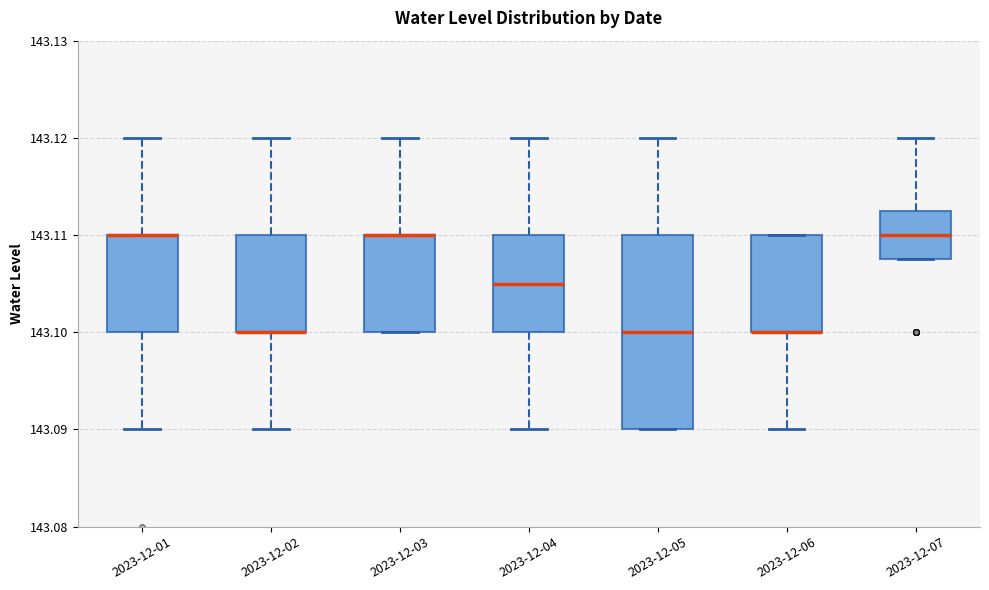

Reading left to right, read every box against the y-axis: the position of its median line, the range the box covers, and the ends of its whiskers. The values are not printed on the chart, so give them approximately, as read against the axis.

2023-12-01: median 143.110 (drawn on the box's upper edge), box 143.100 to 143.110, whiskers 143.090 to 143.120
2023-12-02: median 143.100 (drawn on the box's lower edge), box 143.100 to 143.110, whiskers 143.090 to 143.120
2023-12-03: median 143.110 (drawn on the box's upper edge), box 143.100 to 143.110, whiskers 143.100 to 143.120
2023-12-04: median 143.105, box 143.100 to 143.110, whiskers 143.090 to 143.120
2023-12-05: median 143.100, box 143.090 to 143.110, whiskers 143.090 to 143.120
2023-12-06: median 143.100 (drawn on the box's lower edge), box 143.100 to 143.110, whiskers 143.090 to 143.110
2023-12-07: median 143.110, box 143.108 to 143.113, whiskers 143.108 to 143.120